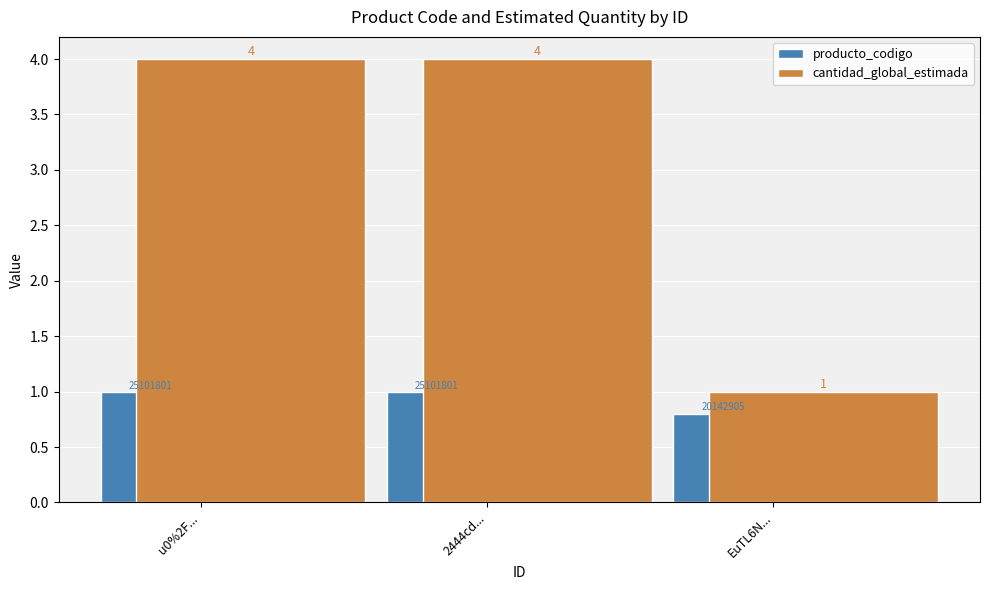

List the series in order of their peak value, highest first.

cantidad_global_estimada, producto_codigo